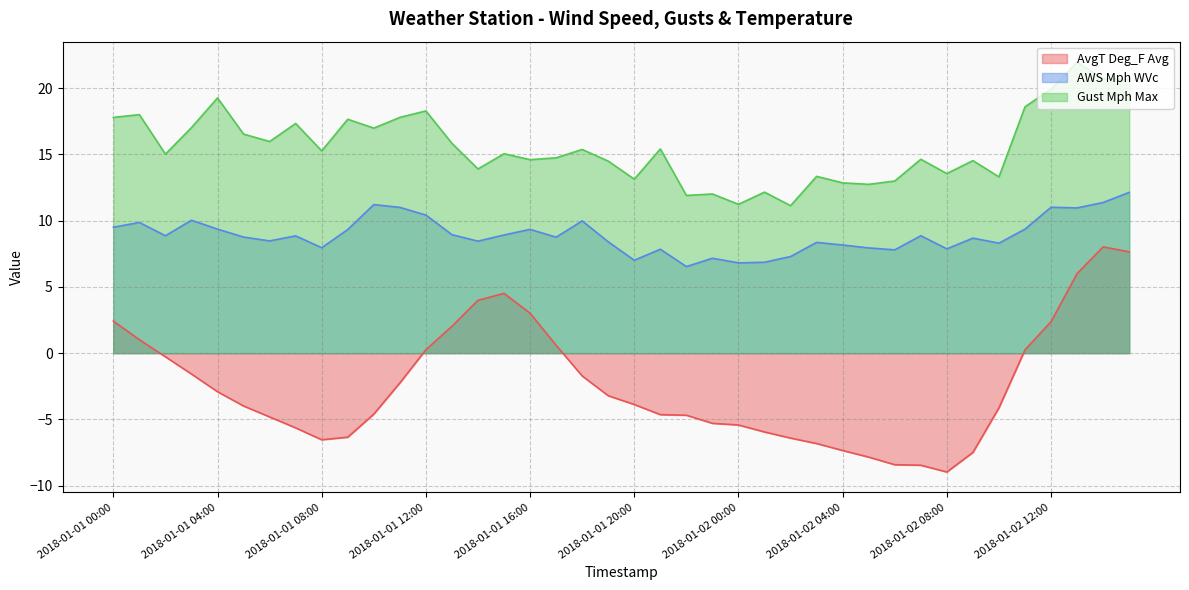

What is the minimum value shown in the chart?

-9.0